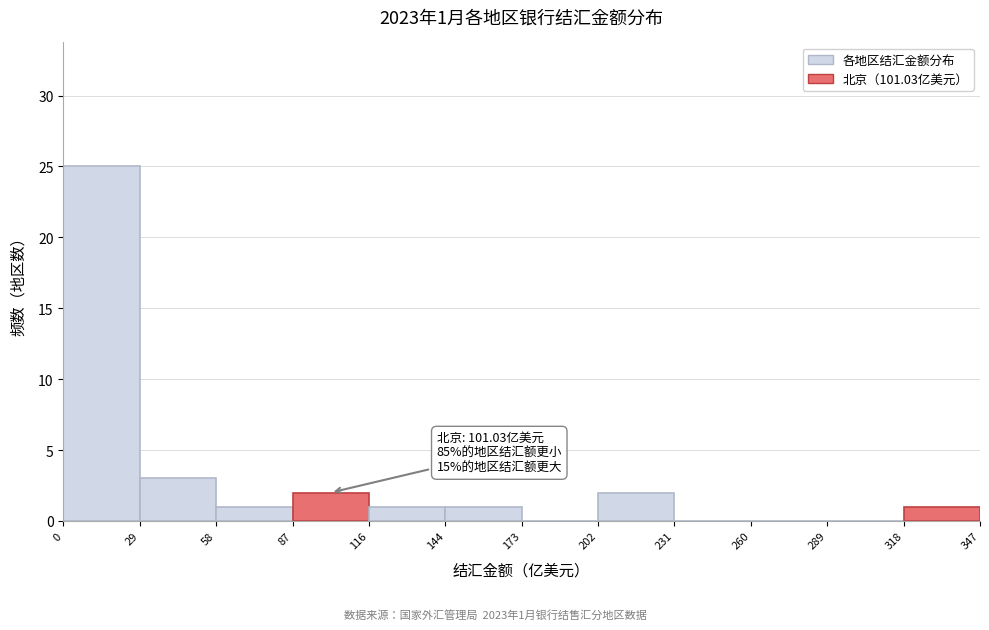

Over which range of the x-axis is the bar tallest?

0 to 29